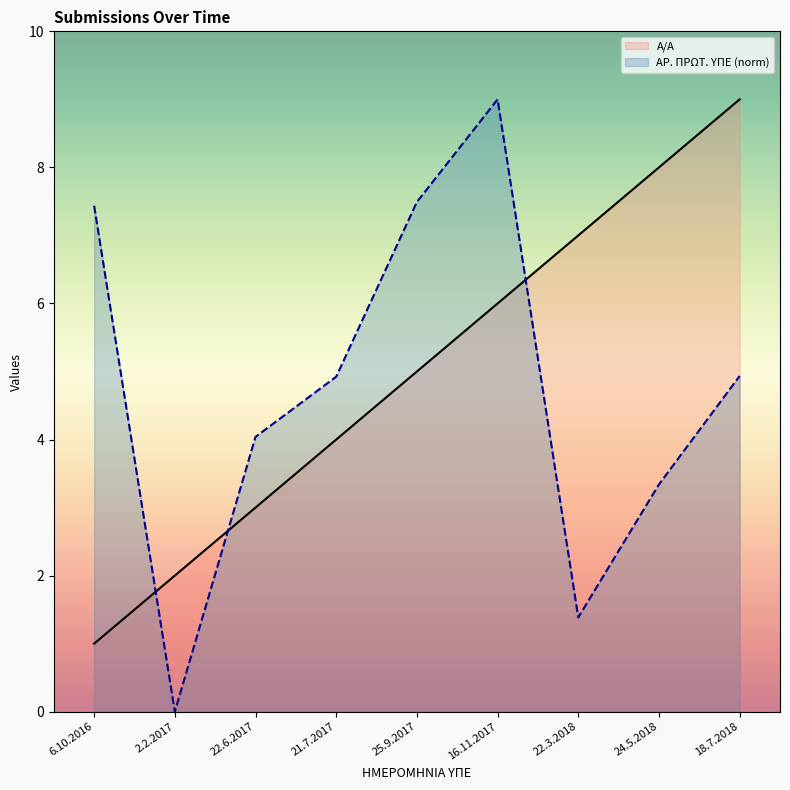

Rank the series by their average value, from lowest to highest.

ΑΡ. ΠΡΩΤ. ΥΠΕ (norm), Α/Α